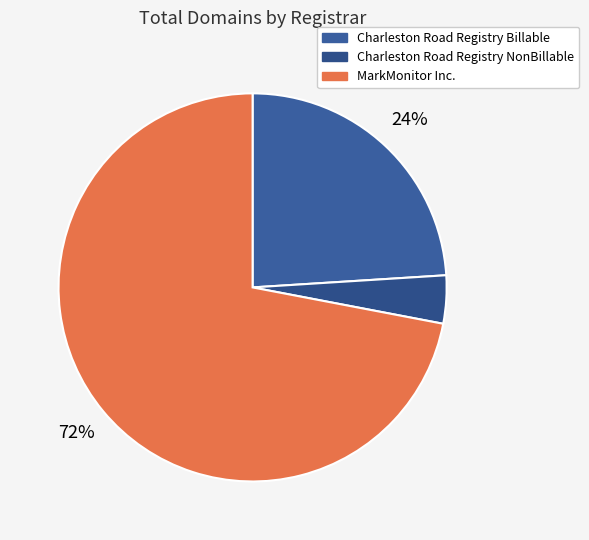

How many segments does this pie chart have?

3